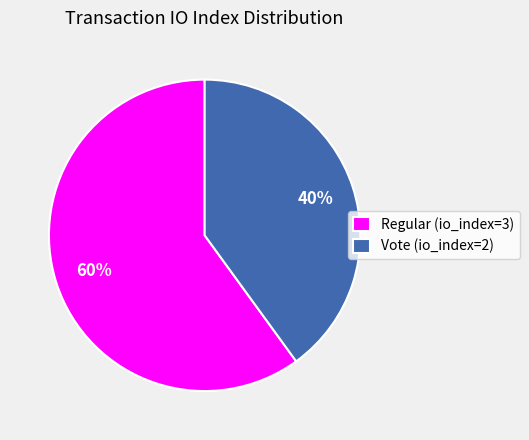

What is the ratio of the value at Vote (io_index=2) to the value at Regular (io_index=3)?

0.7